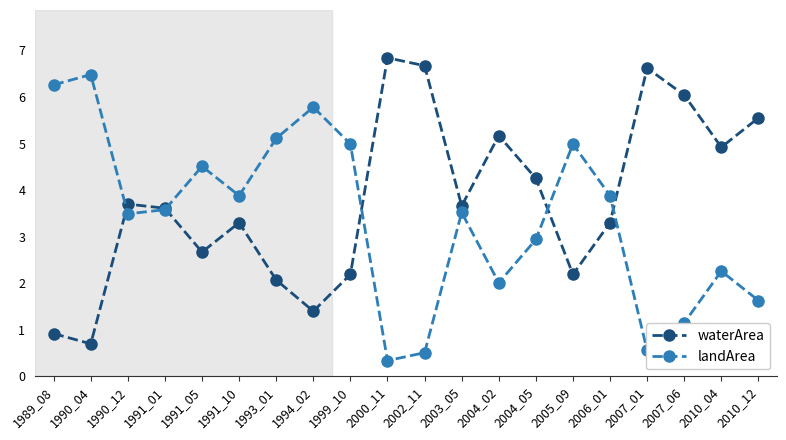

What is the average value of the waterArea series?

3.8